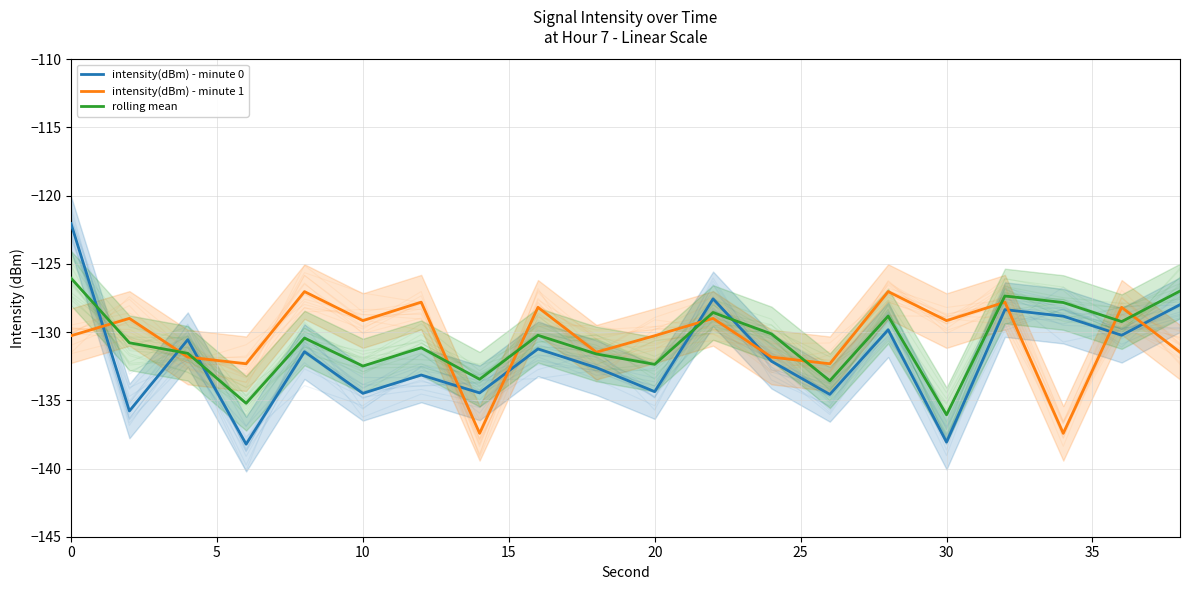

How many interior local valleys does the intensity(dBm) - minute 0 series have?

8